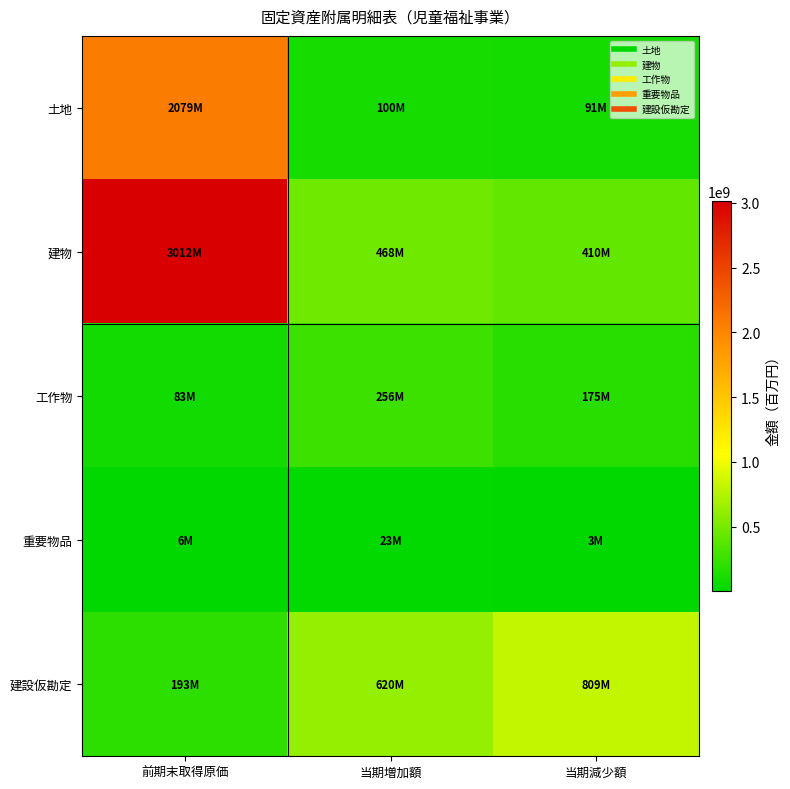

Reading left to right, what are all the values shown in this chart?

土地: 前期末取得原価=2078585020	当期増加額=99560384	当期減少額=91012661
建物: 前期末取得原価=3012269957	当期増加額=467967816	当期減少額=409694616
工作物: 前期末取得原価=83262995	当期増加額=256370033	当期減少額=175402222
重要物品: 前期末取得原価=6327899	当期増加額=23259480	当期減少額=3495330
建設仮勘定: 前期末取得原価=192674900	当期増加額=620493905	当期減少額=809327005